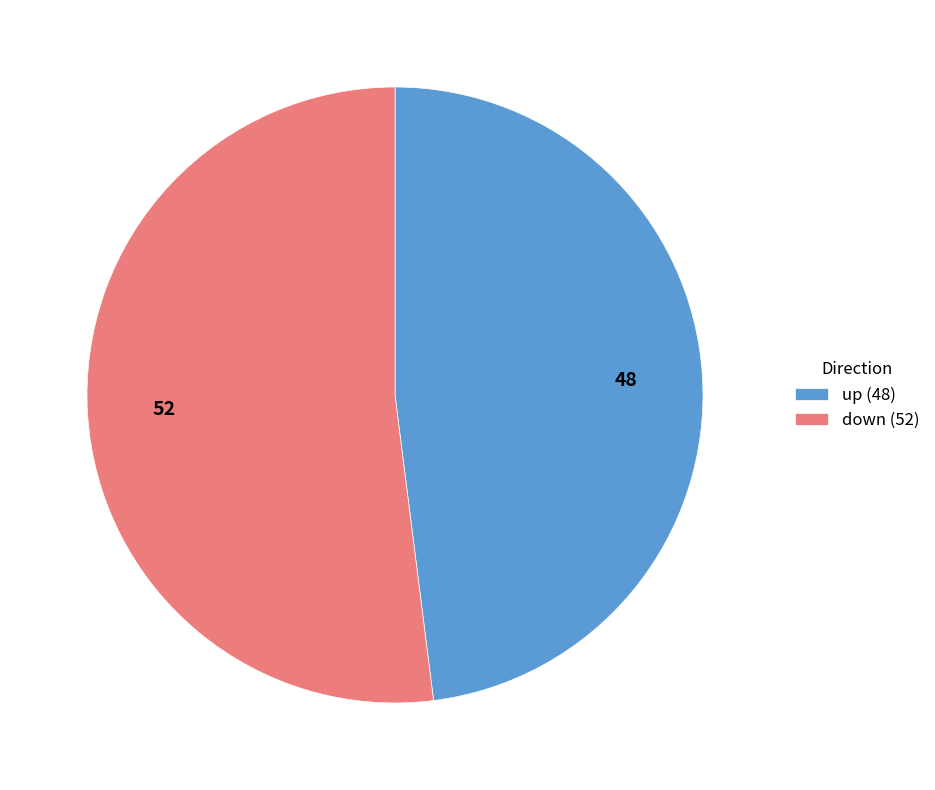

Does any single category account for the majority?

Yes